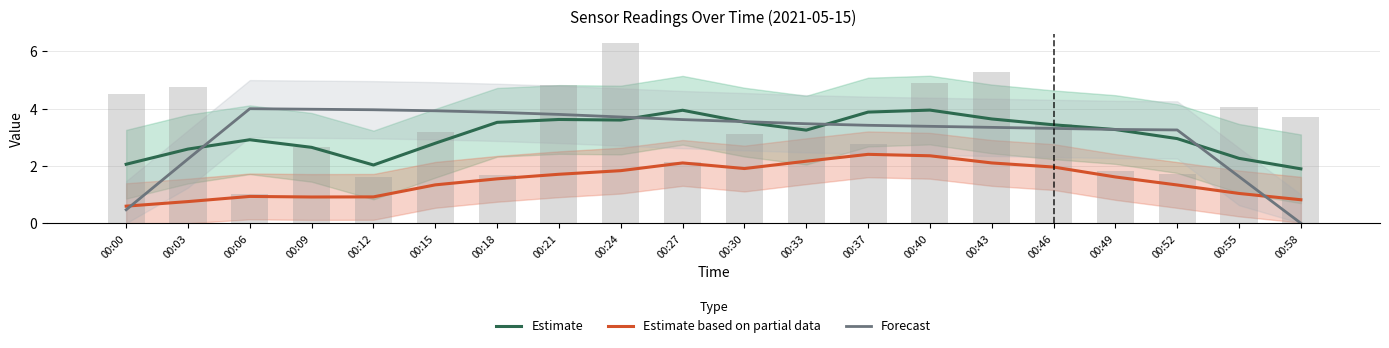

Where does the Forecast series first go above 3?

00:06